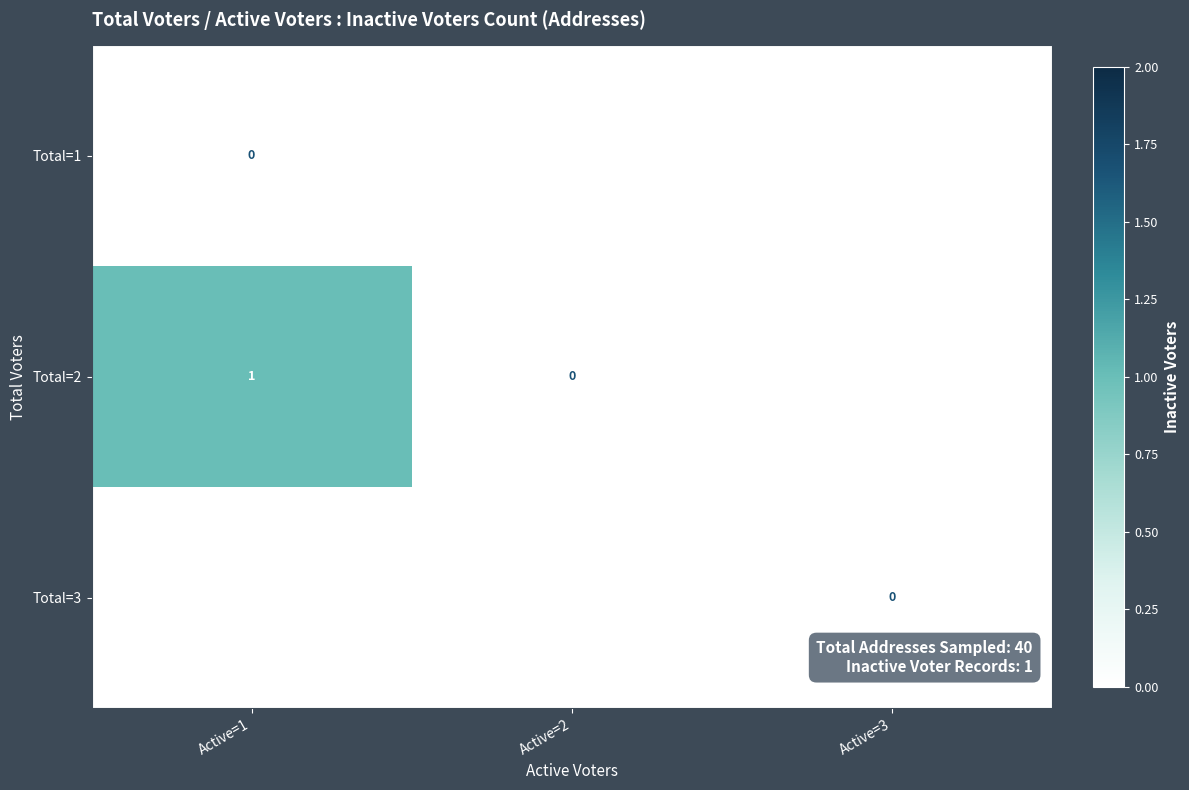

What is the difference between the highest and lowest values at Active=1?

1